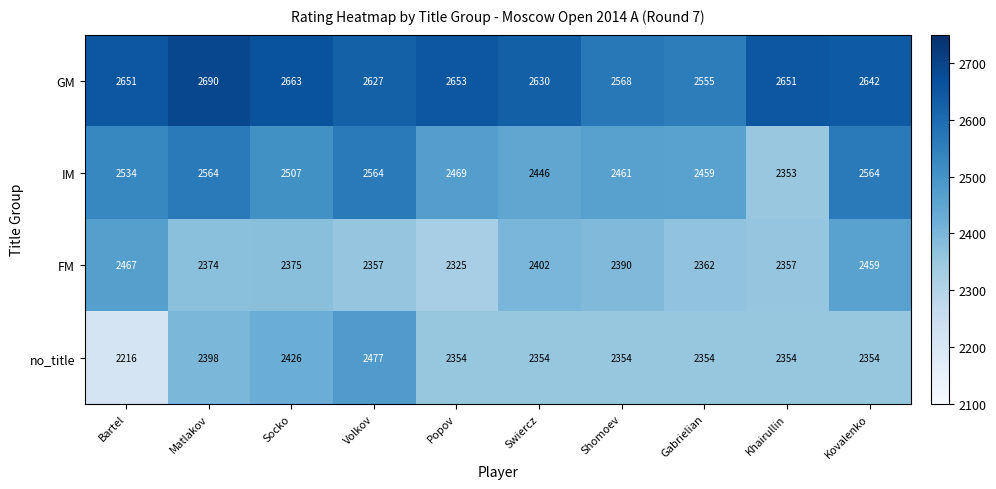

How many data points does each series have?

10